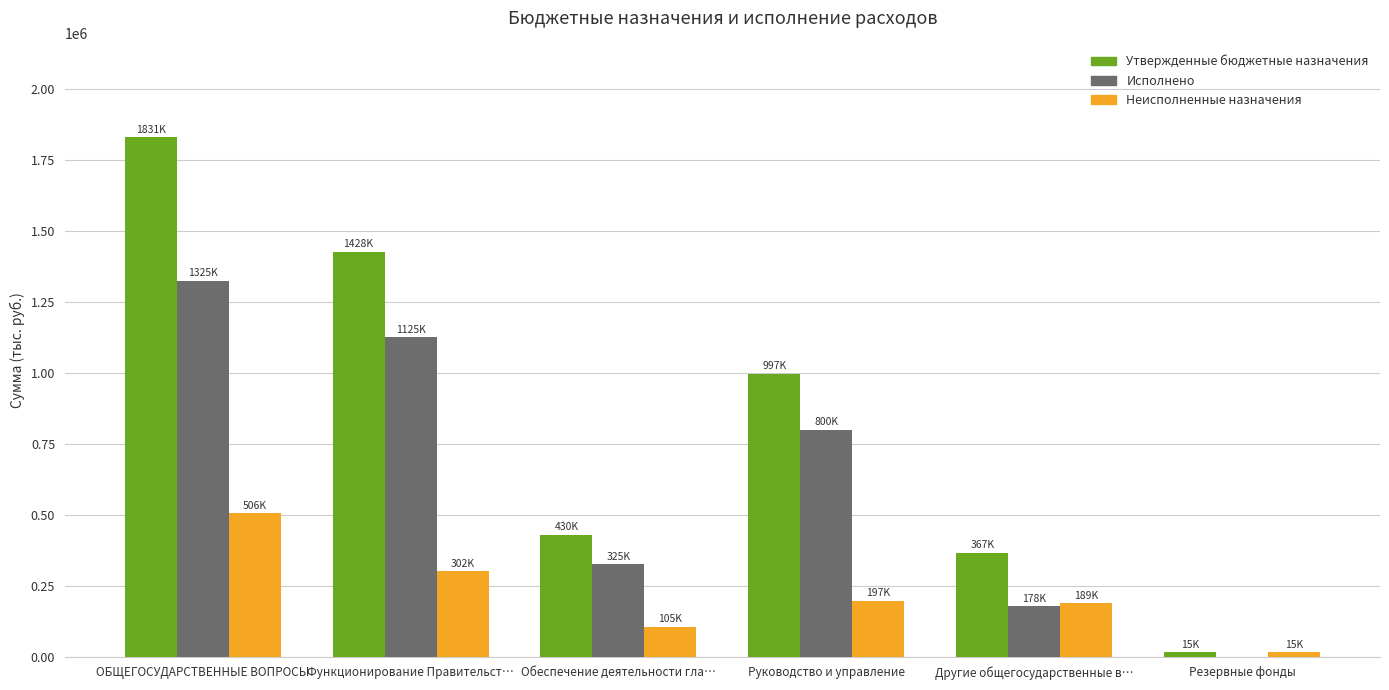

What is the greatest value displayed?

1831290.7